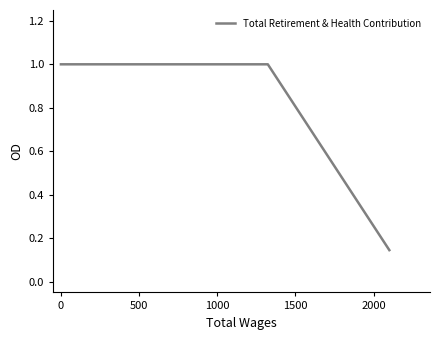

The value at 0 is 0.5. True or false?

False